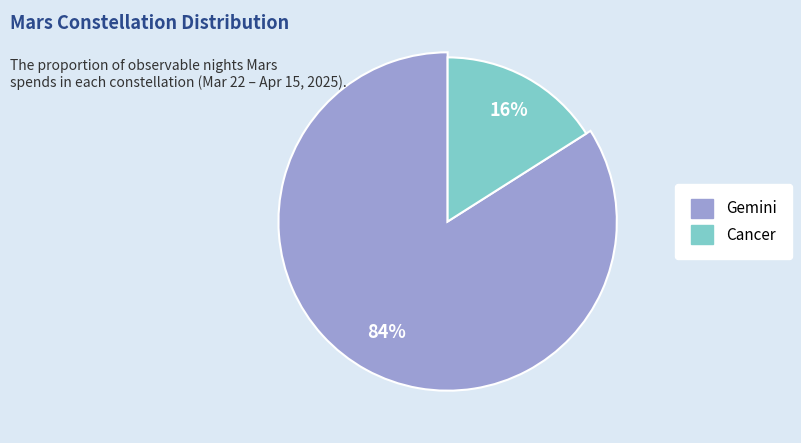

How much of the chart is everything except Cancer?

84.0%